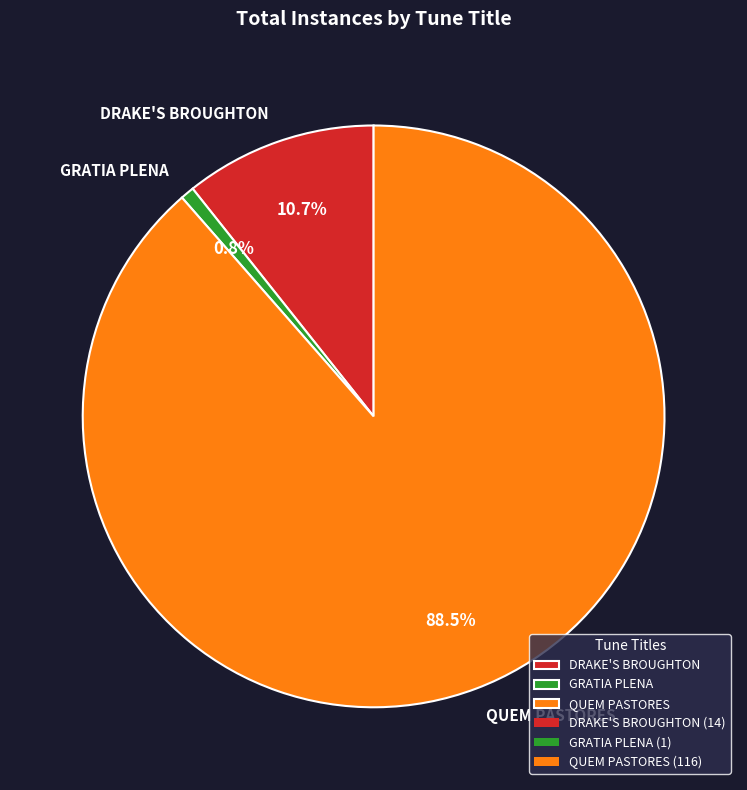

Rank the categories by value from lowest to highest.

GRATIA PLENA, DRAKE'S BROUGHTON, QUEM PASTORES